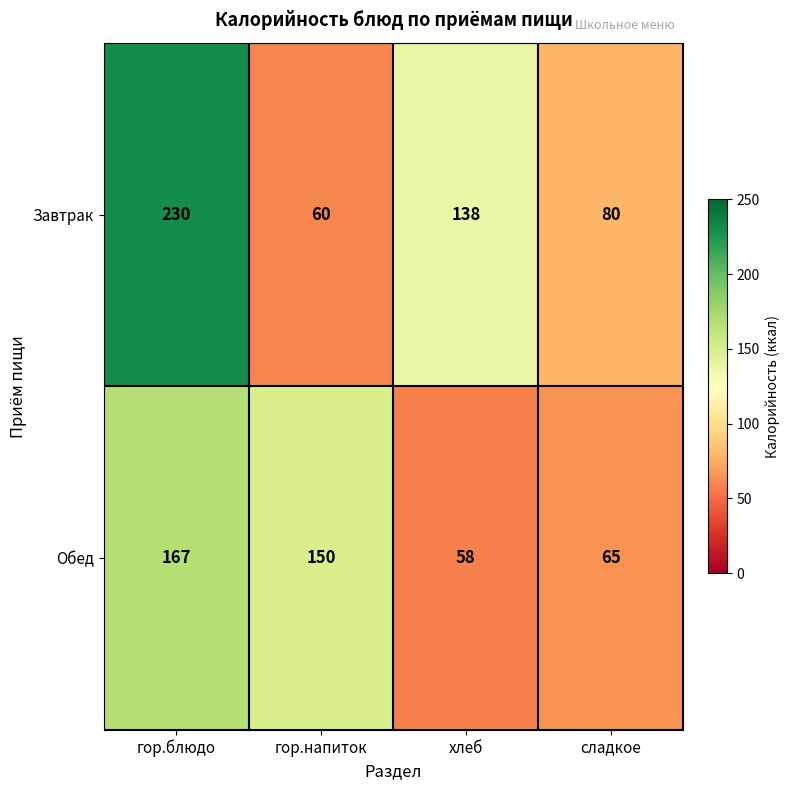

Between гор.блюдо and хлеб, which series saw the biggest shift?

Обед